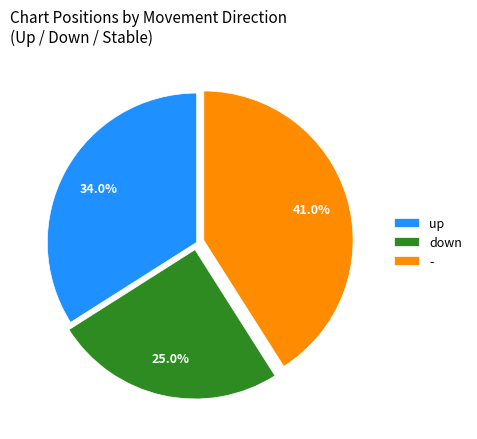

What percentage is the - slice, to the nearest percent?

41%